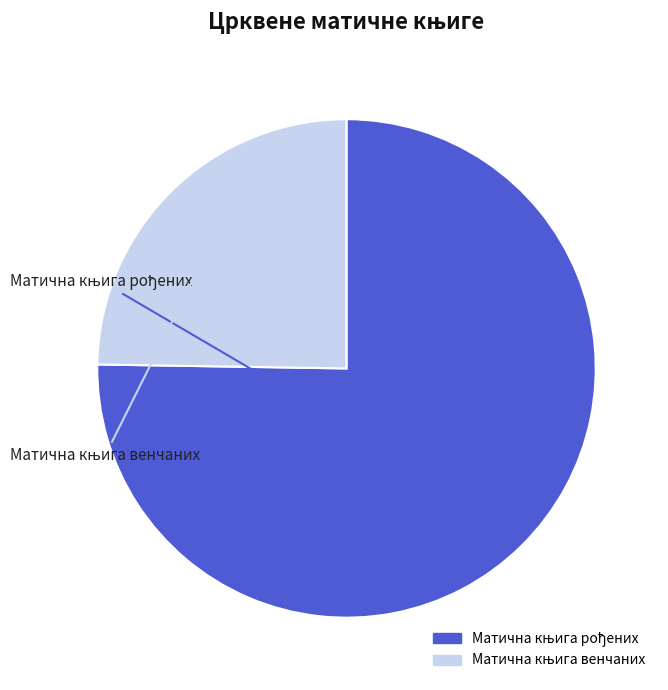

Is there a majority slice in this chart?

Yes